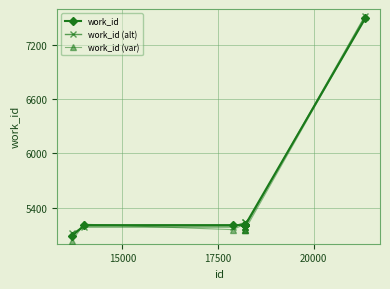

How many lines are shown in the chart?

3